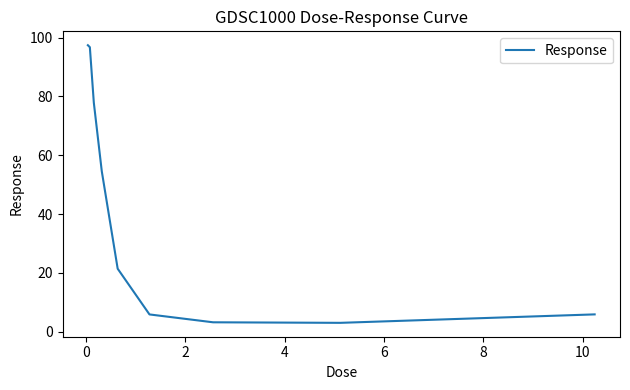

What is the difference between the maximum and minimum values?

94.5